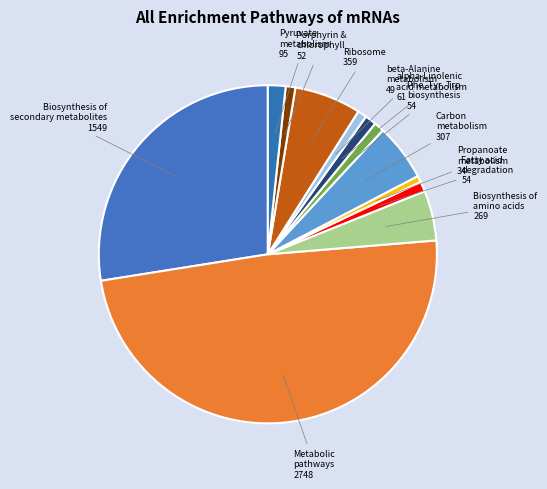

How many slices are in this pie chart?

12